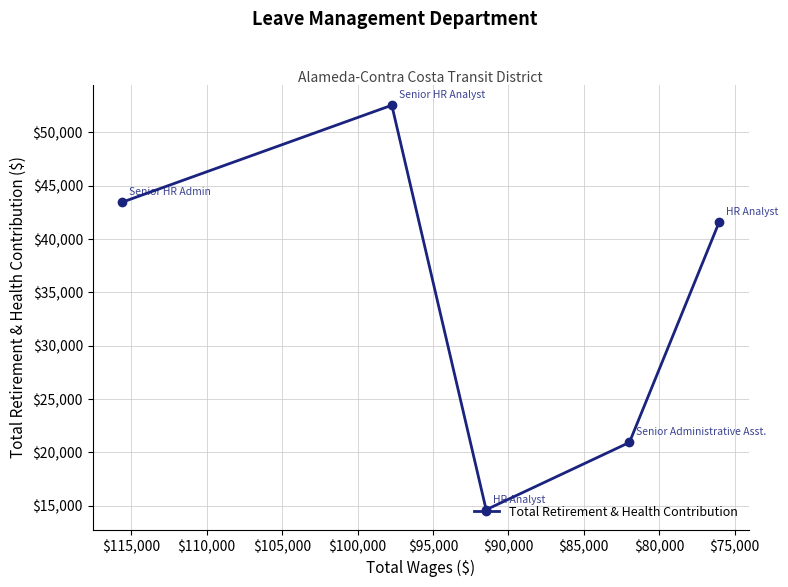

How many data points does each series have?

5